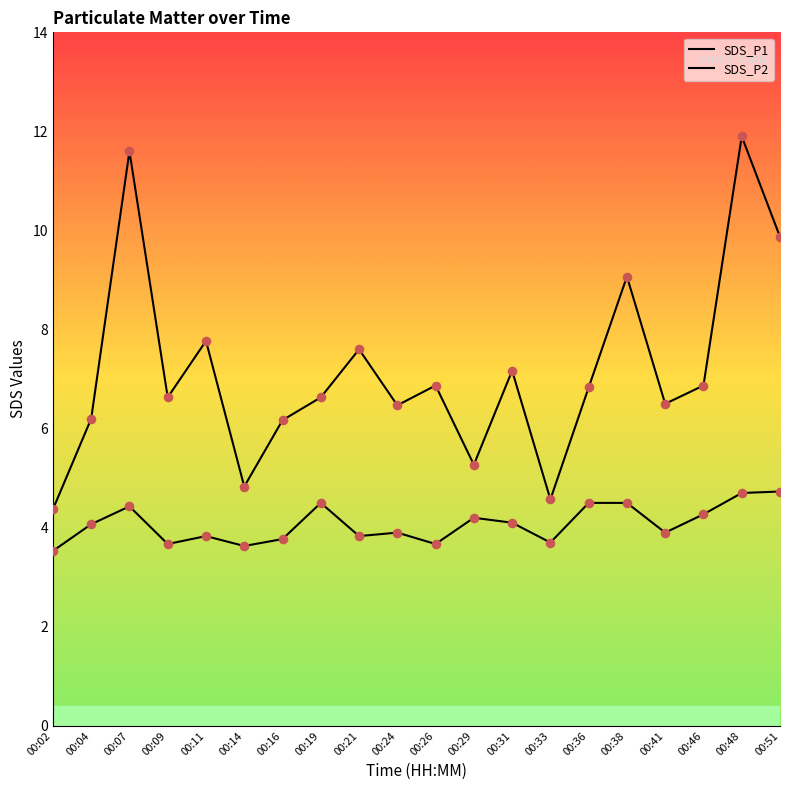

Is the value of SDS_P2 at 00:31 greater than the value of SDS_P1 at 00:16?

No